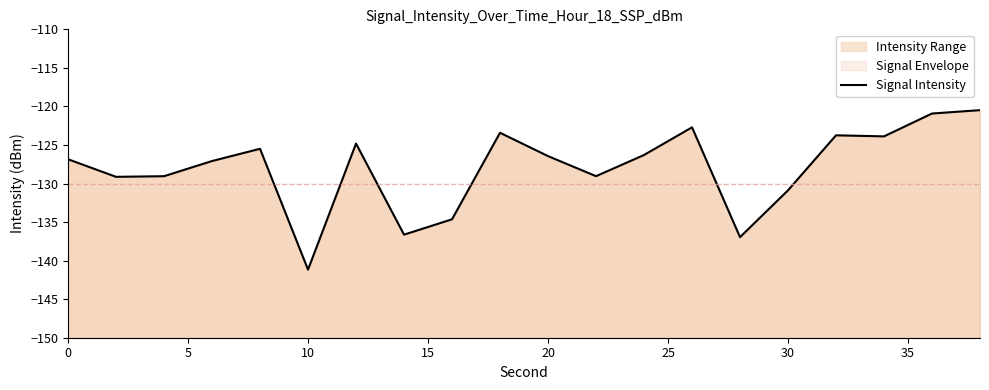

True or false: the data shows -57.6 at 16.

False